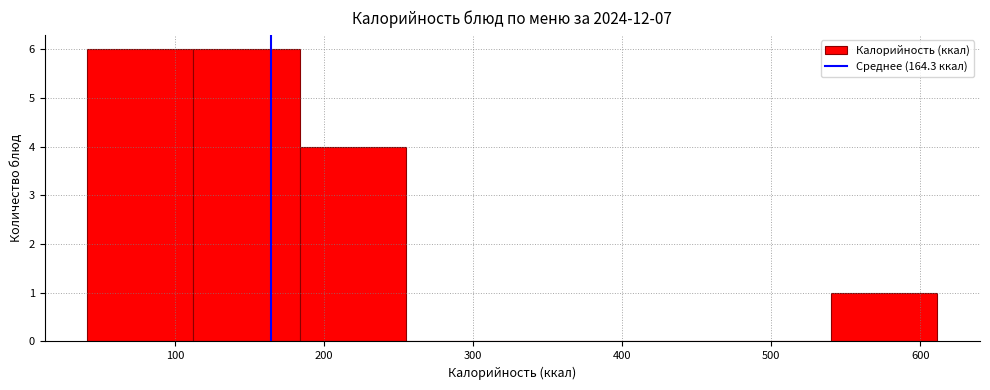

Reading left to right, transcribe this chart: for each bar, give the range it covers on the x-axis and its height. Neither the bar edges nor the heights are printed on the chart, so give them approximately, as read against the axes.

40 to 110: 6
110 to 180: 6
180 to 250: 4
250 to 330: 0
330 to 400: 0
400 to 470: 0
470 to 540: 0
540 to 610: 1